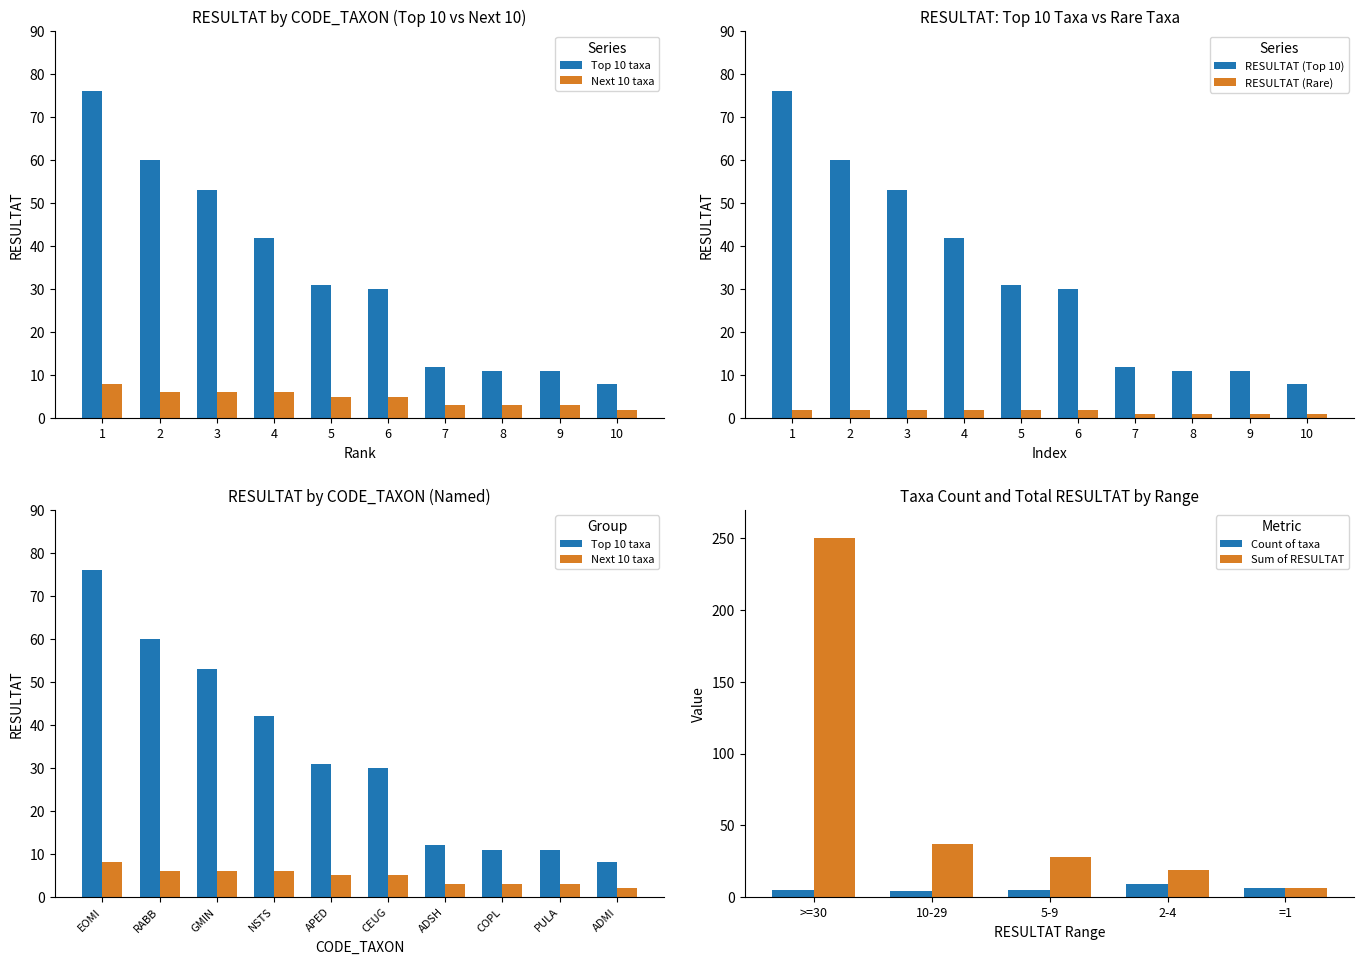

The RESULTAT (Top 10) series shows 55 at 5. True or false?

False